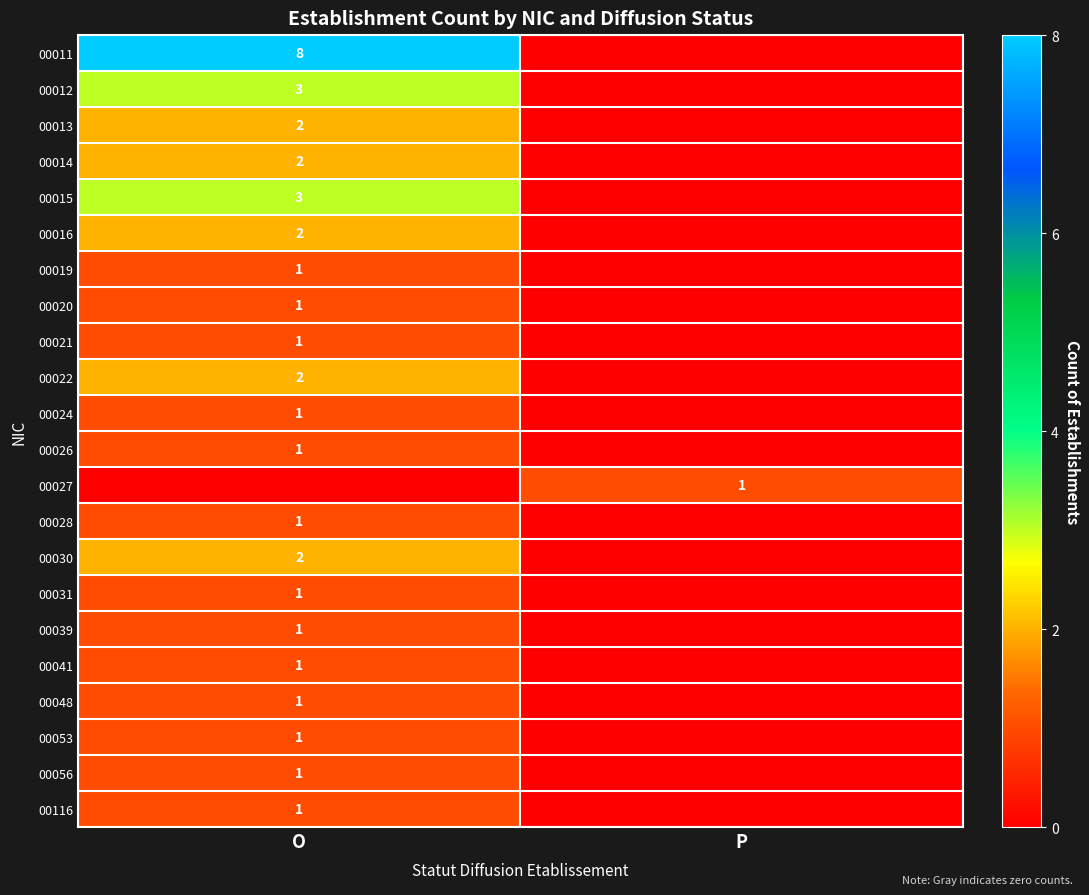

Is the value of 00024 at O greater than the value of 00014 at O?

No